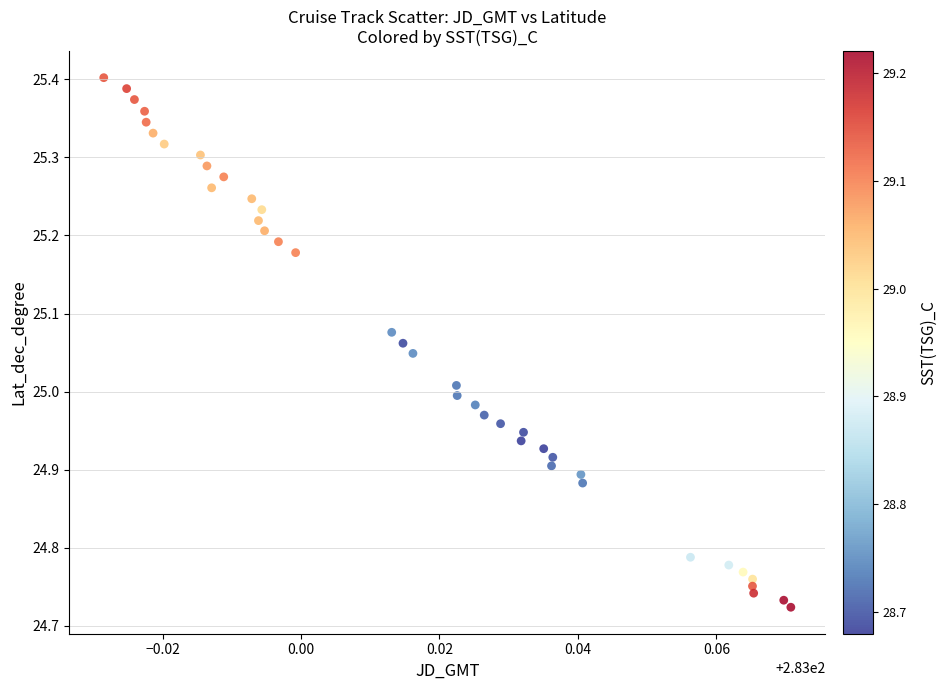

What is the range of Y values (max minus min)?

0.7